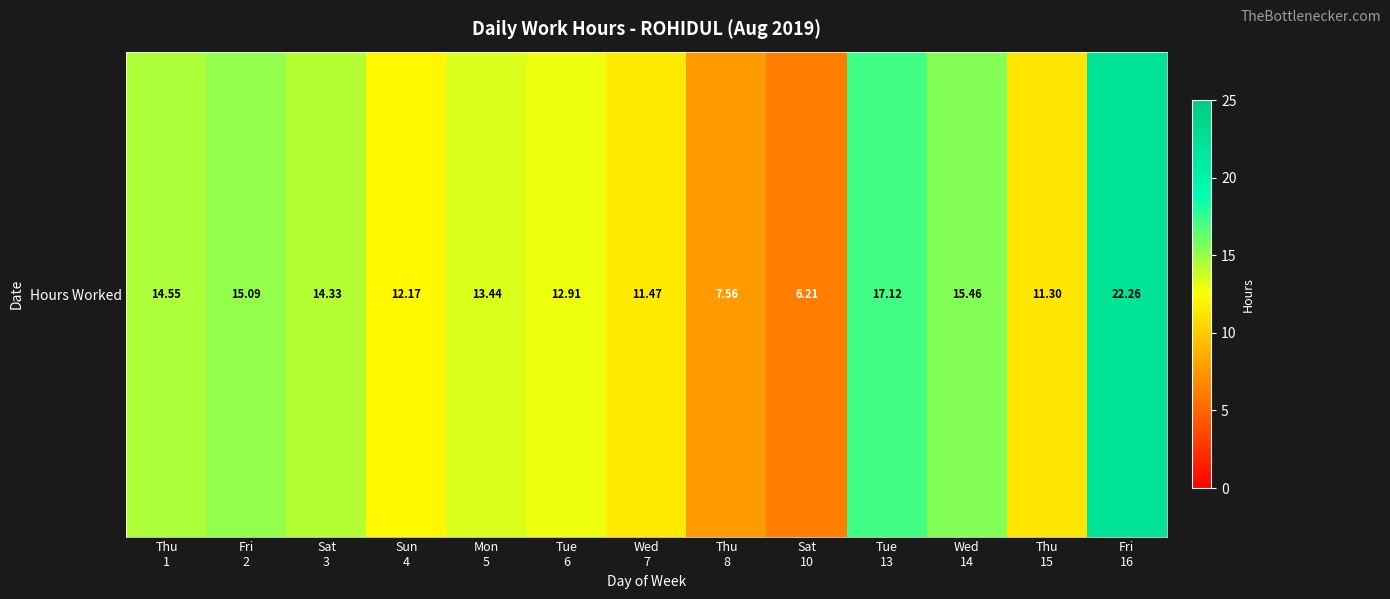

List the labels in order of value, largest first.

Fri
16, Tue
13, Wed
14, Fri
2, Thu
1, Sat
3, Mon
5, Tue
6, Sun
4, Wed
7, Thu
15, Thu
8, Sat
10